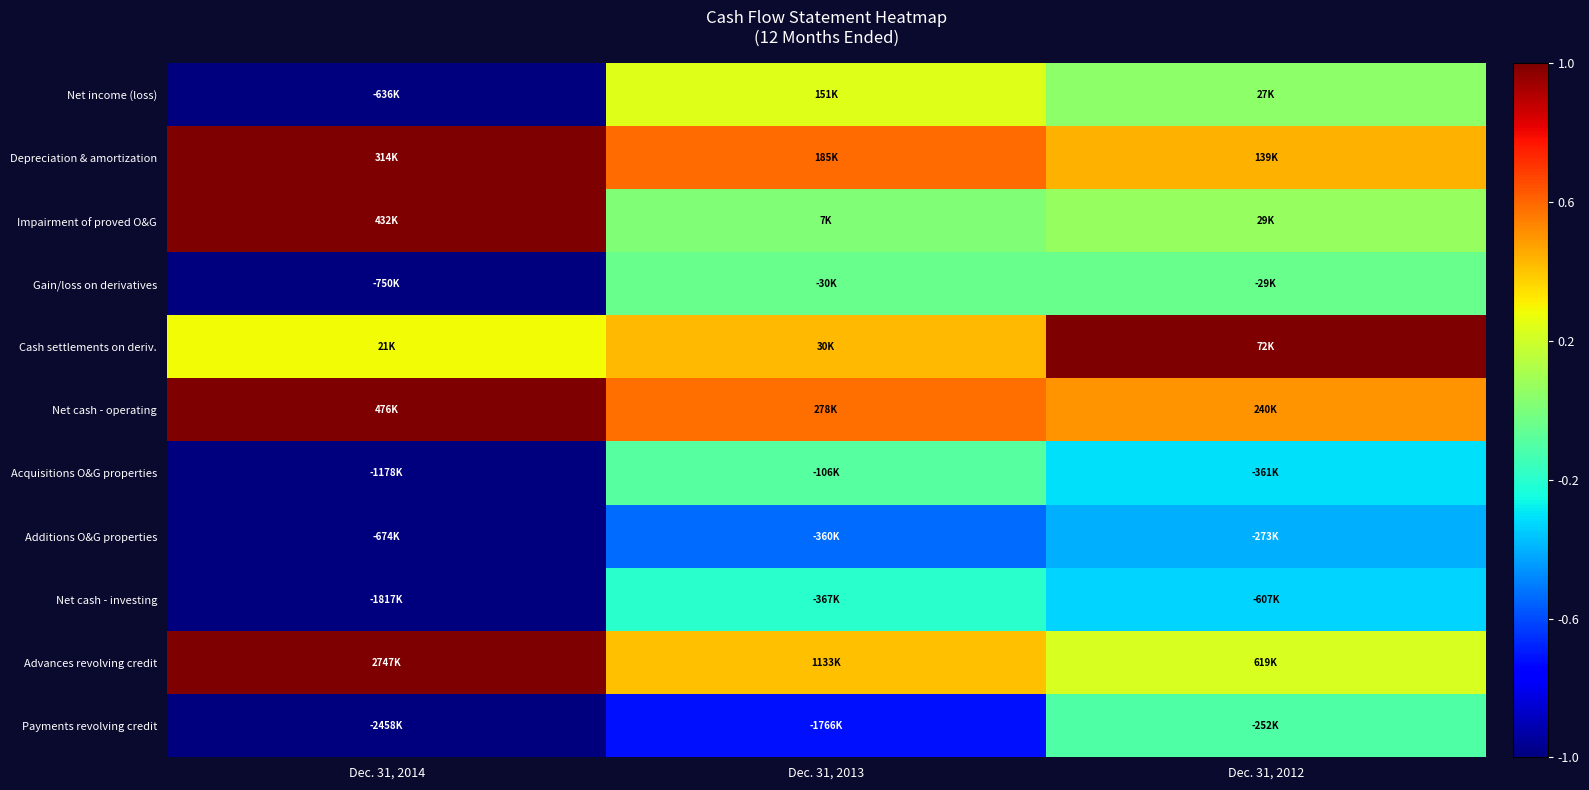

Count the number of categories in the chart.

3